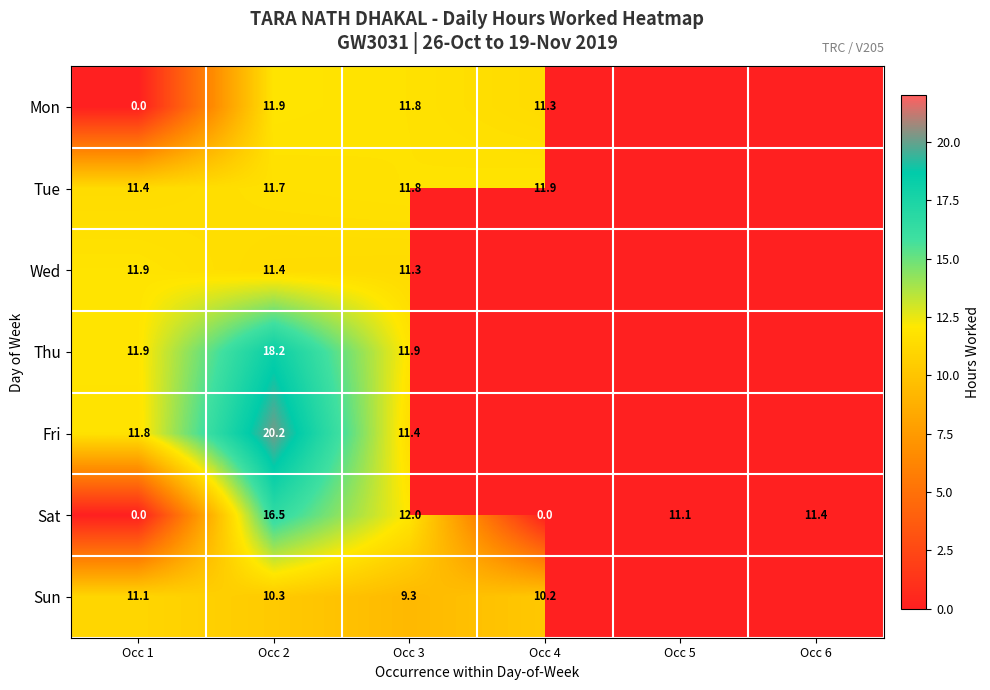

How many values in Sat are above zero?

4